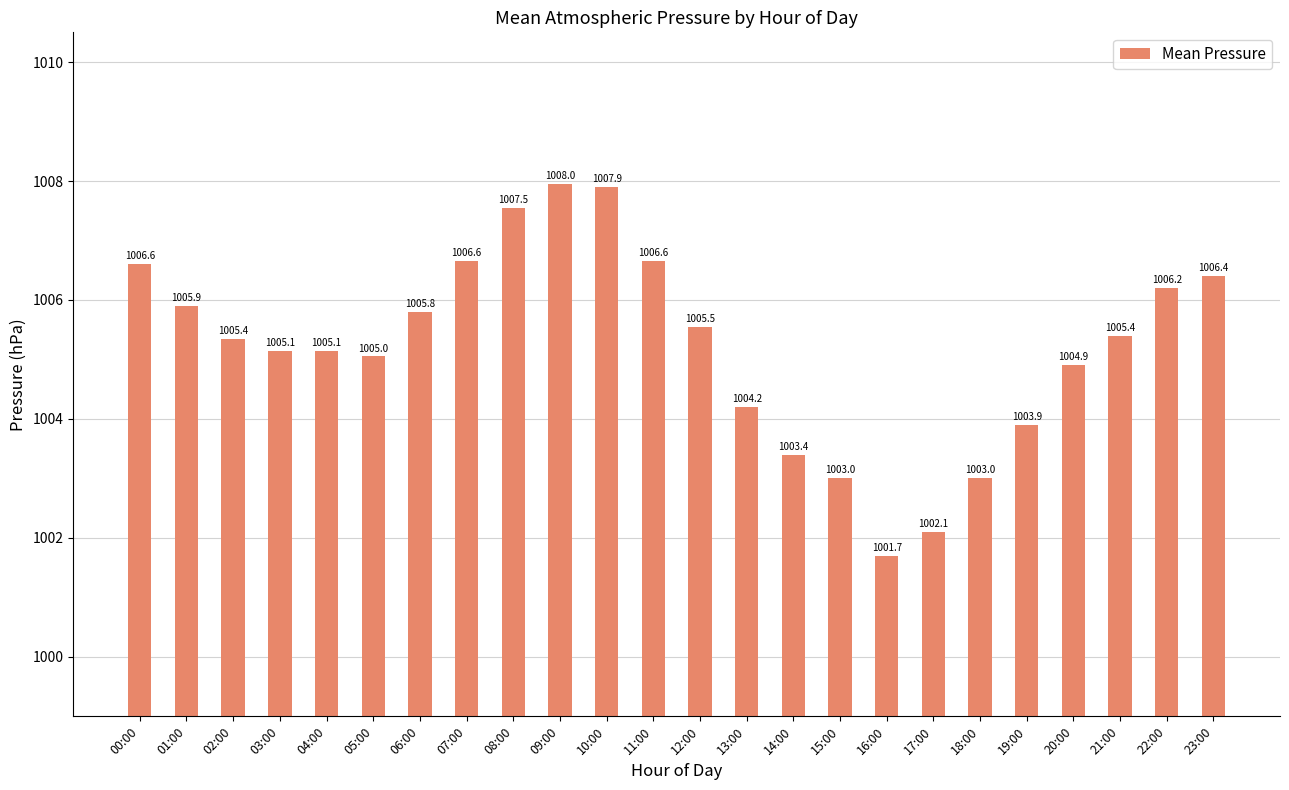

What is the average value?

1005.2